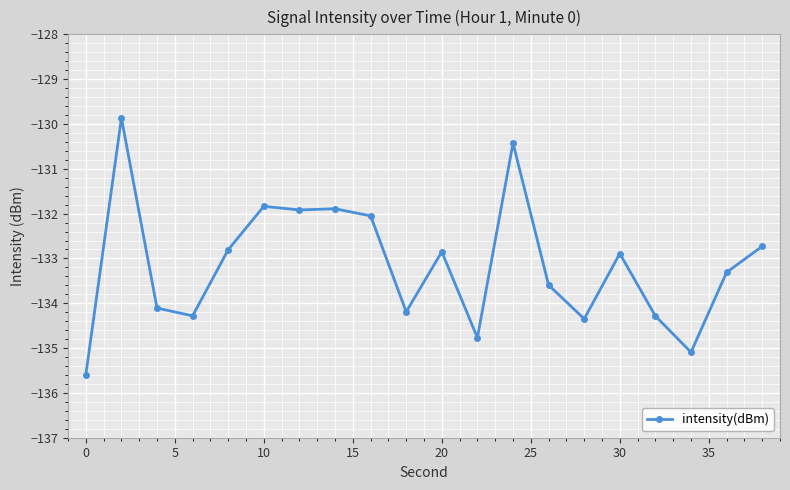

True or false: there are more than 2 points higher than both neighbors.

True